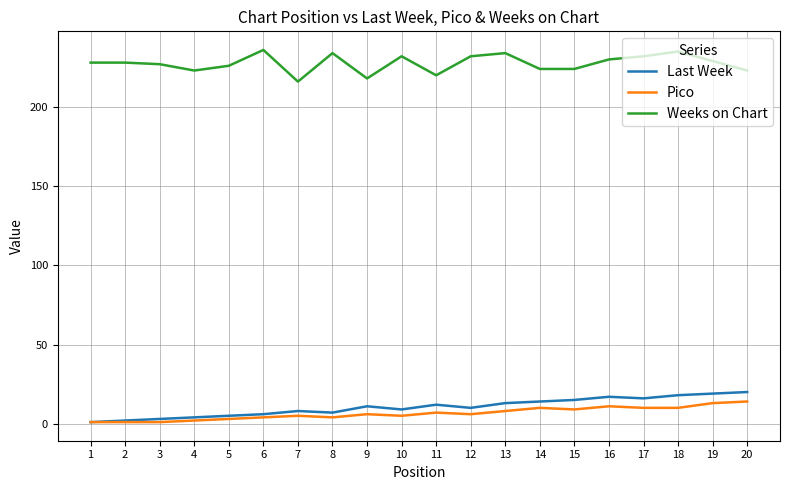

How many lines are shown in the chart?

3